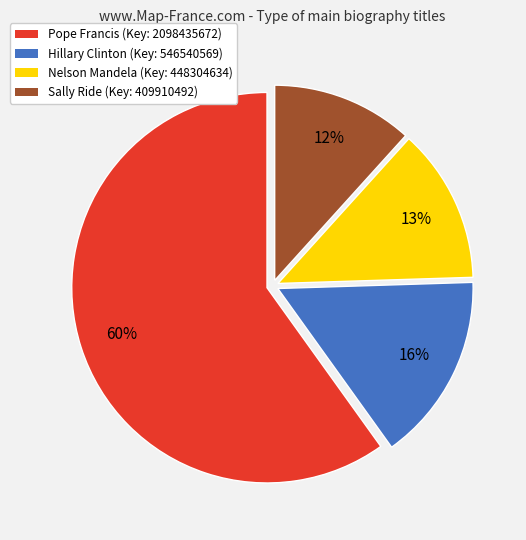

What is the majority slice?

Pope Francis